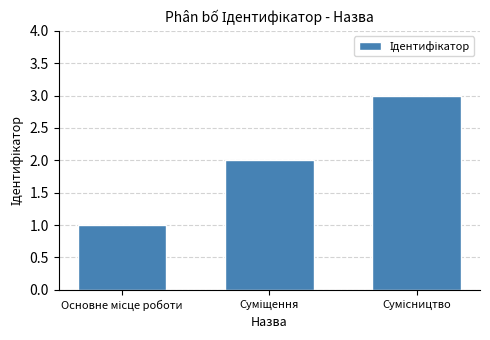

What is the average value?

2